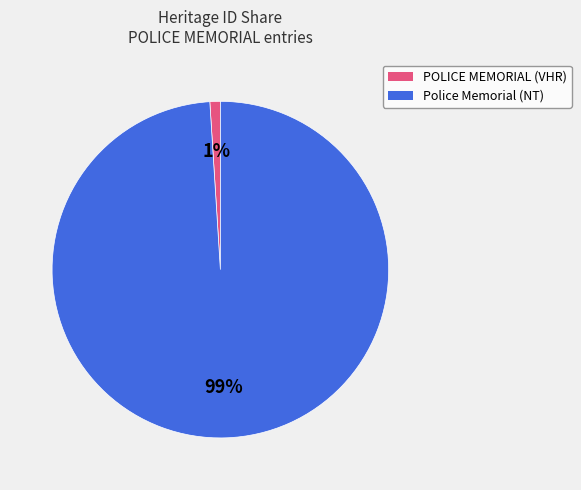

What percentage is the POLICE MEMORIAL slice, to the nearest percent?

1%